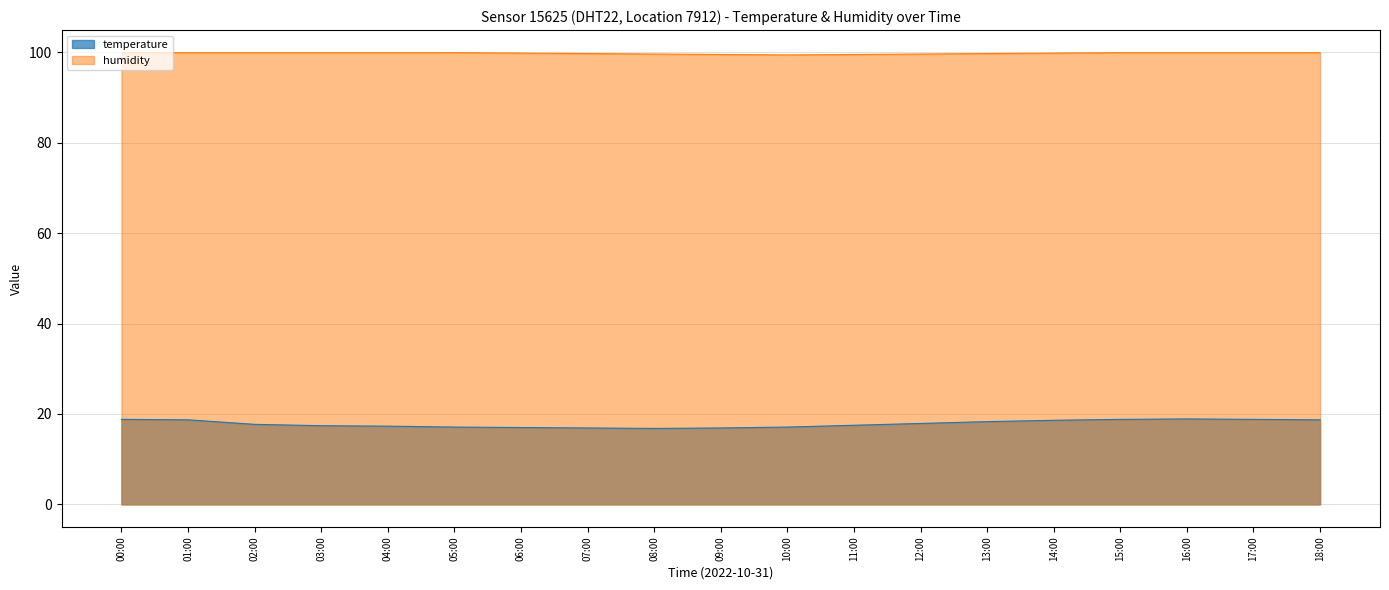

True or false: temperature has a value of 4.5 at 12:00.

False